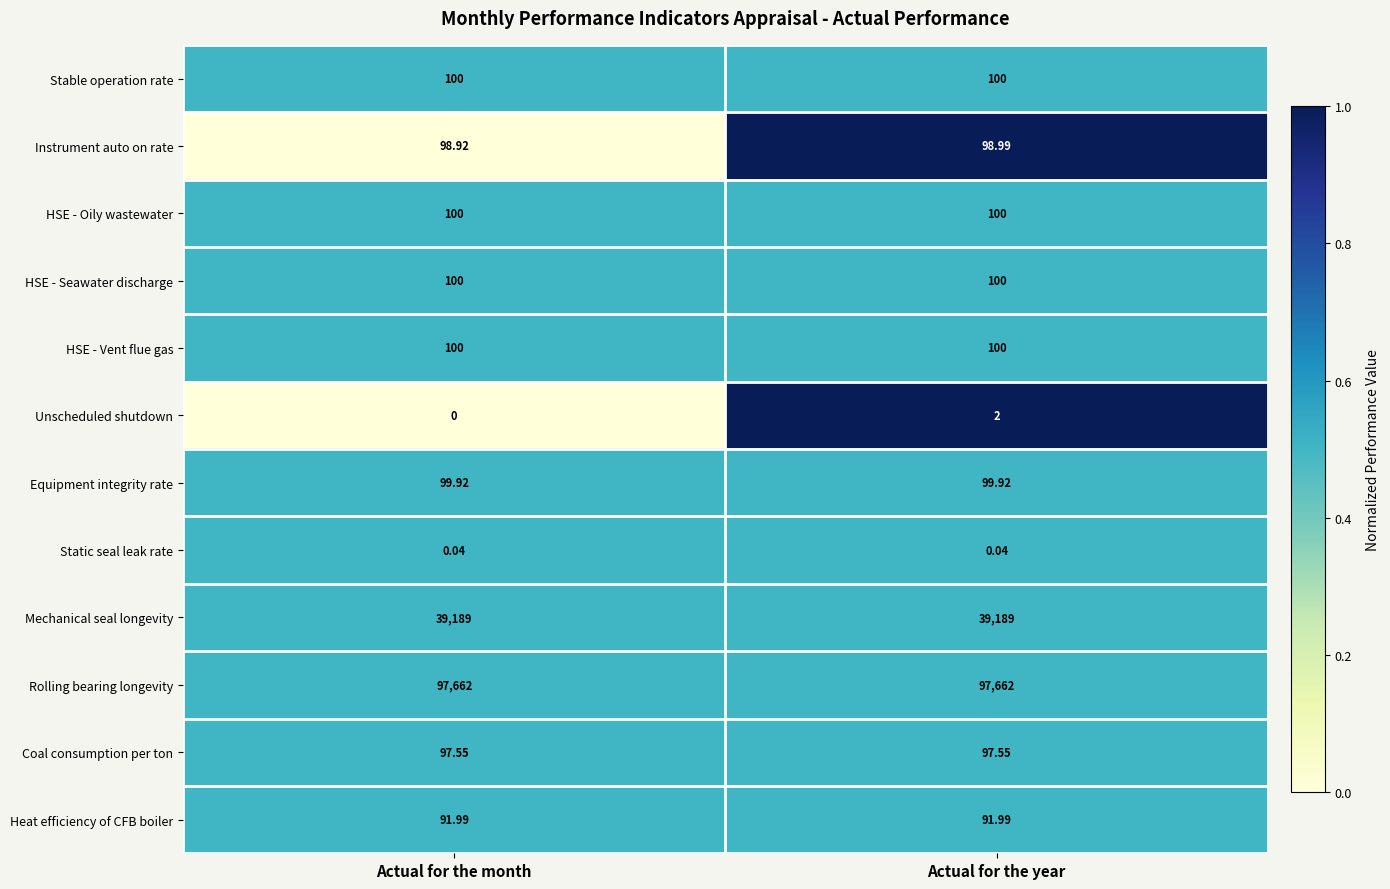

Is the value of Instrument auto on rate at Actual for the month greater than the value of Unscheduled shutdown at Actual for the month?

Yes